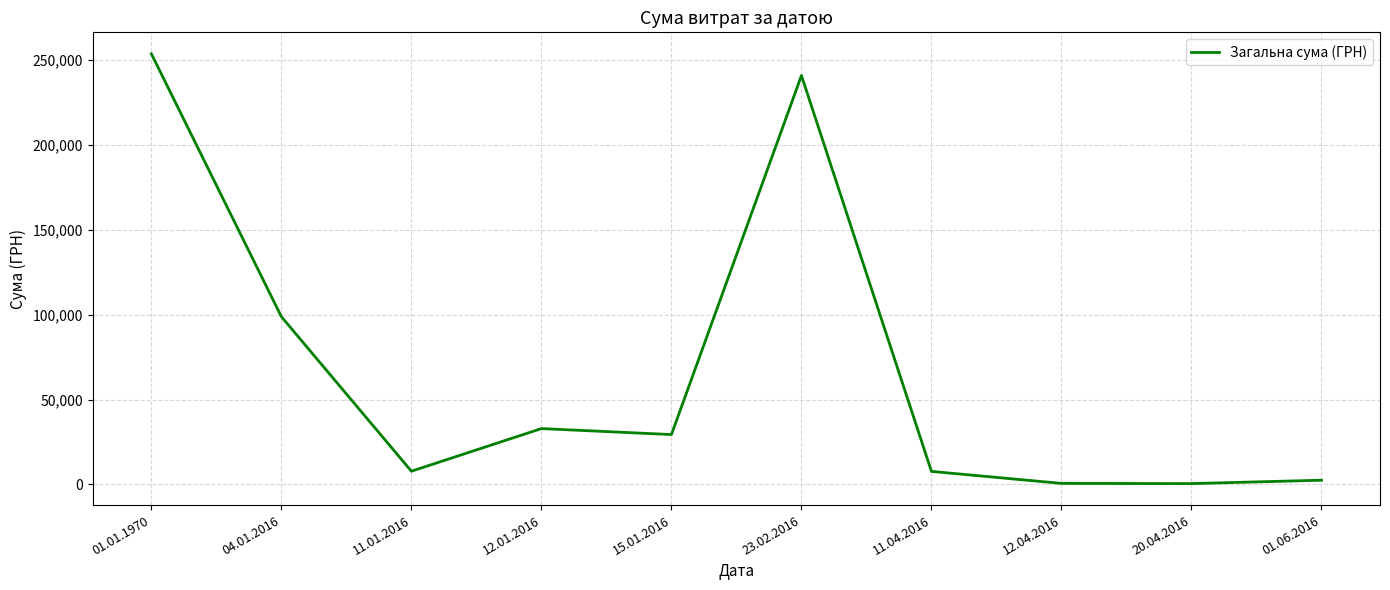

What is the greatest value displayed?

253745.4